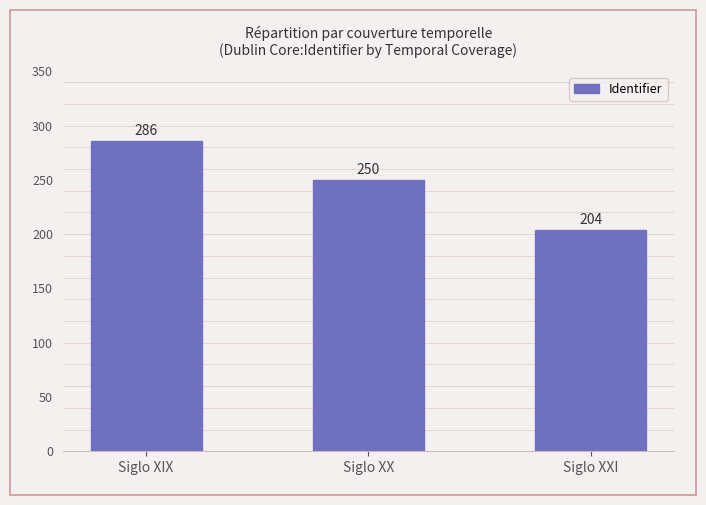

The chart shows a value of 204 at Siglo XXI. True or false?

True